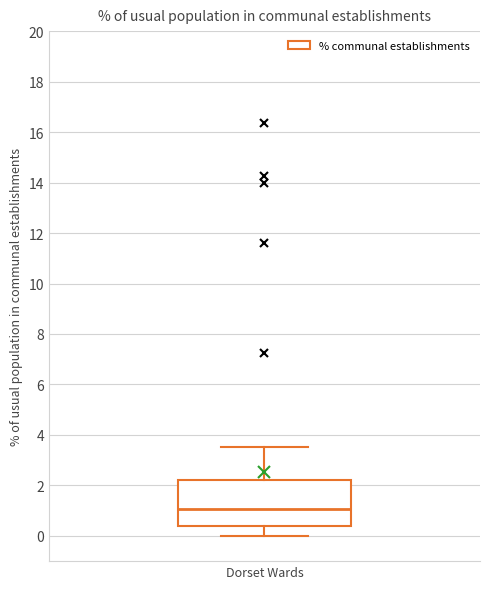

Transcribe this box plot: give where the median line is, the range the box spans, and where the two whiskers end, as read against the y-axis. The values are not printed on the chart, so give them approximately, as read against the axis.

median 1.0, box 0.4 to 2.2, whiskers 0.0 to 3.6